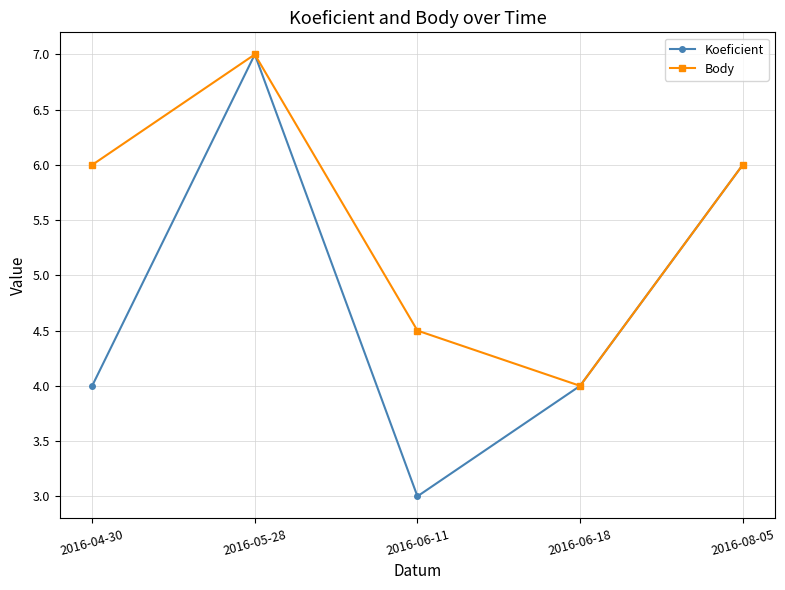

Is the value of Body at 2016-08-05 greater than the value of Koeficient at 2016-05-28?

No